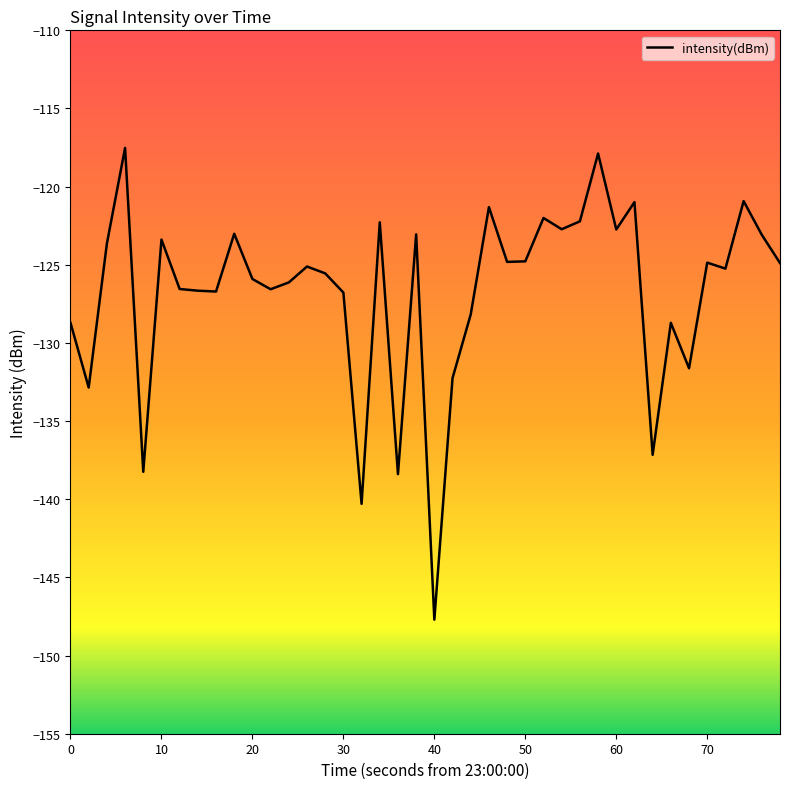

What is the difference between the second highest and minimum values?

29.8